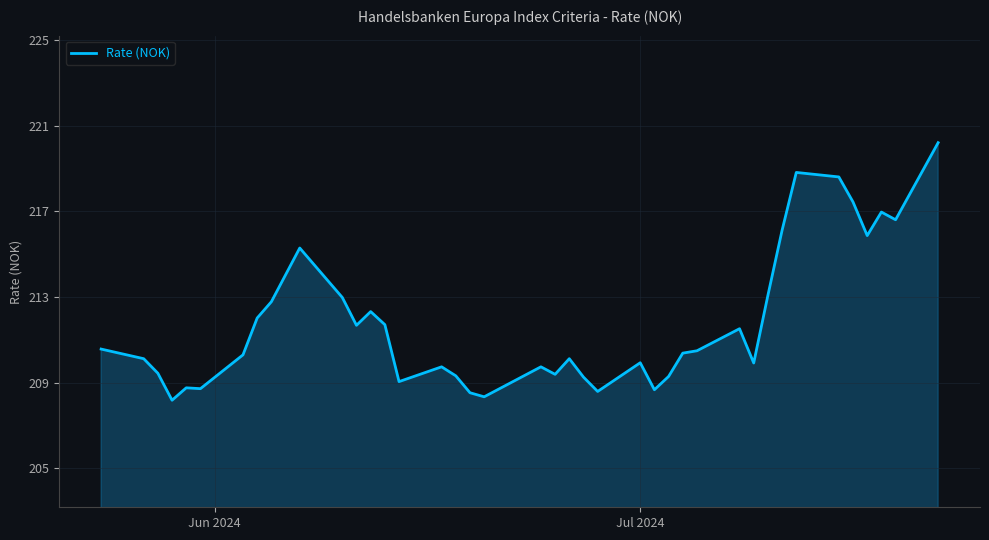

True or false: there are more than 0 points higher than both neighbors.

True